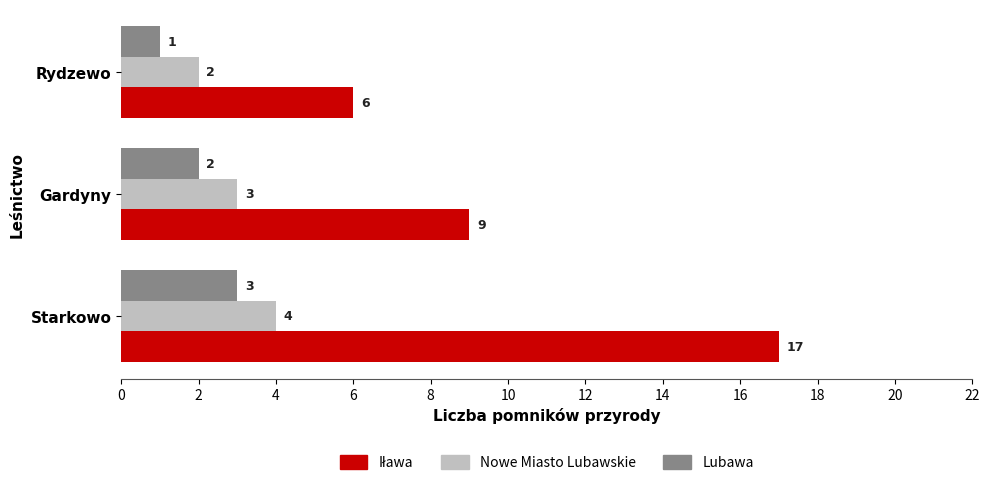

The Nowe Miasto Lubawskie series shows 3 at Gardyny. True or false?

True